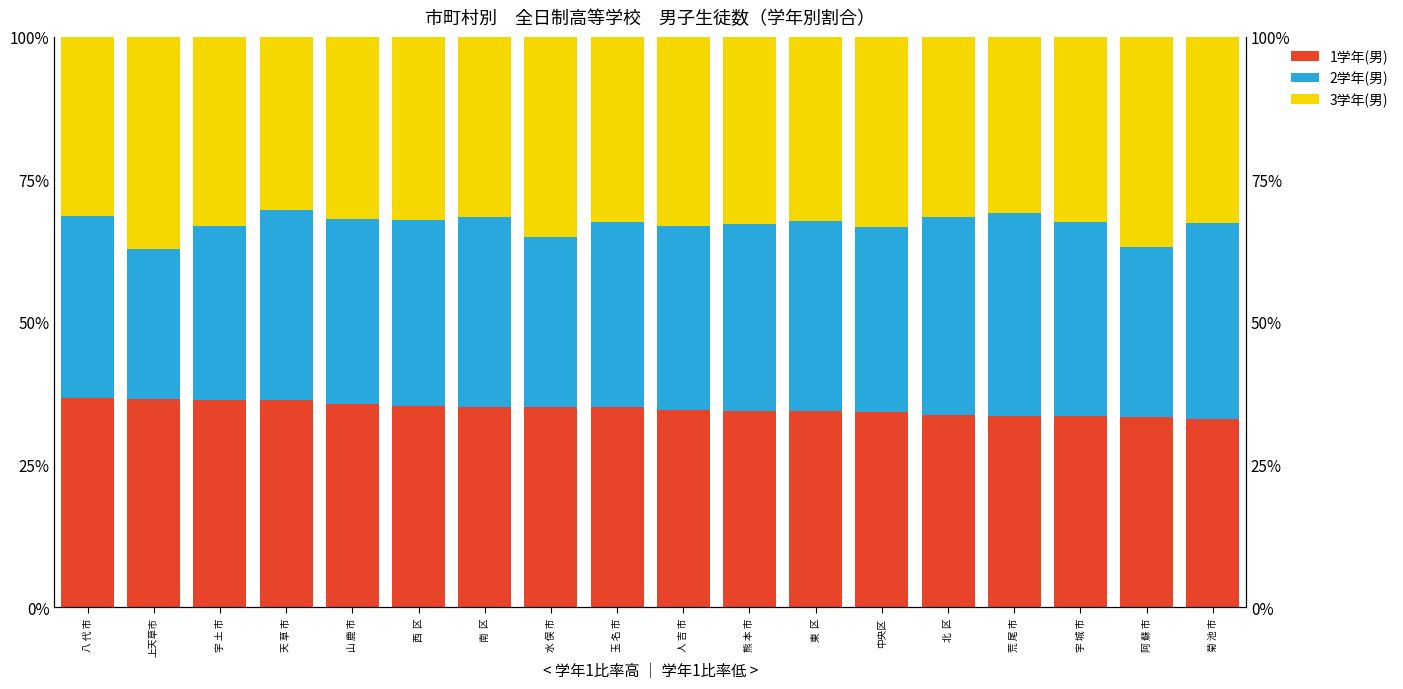

Which series has the widest spread of values?

2学年(男)